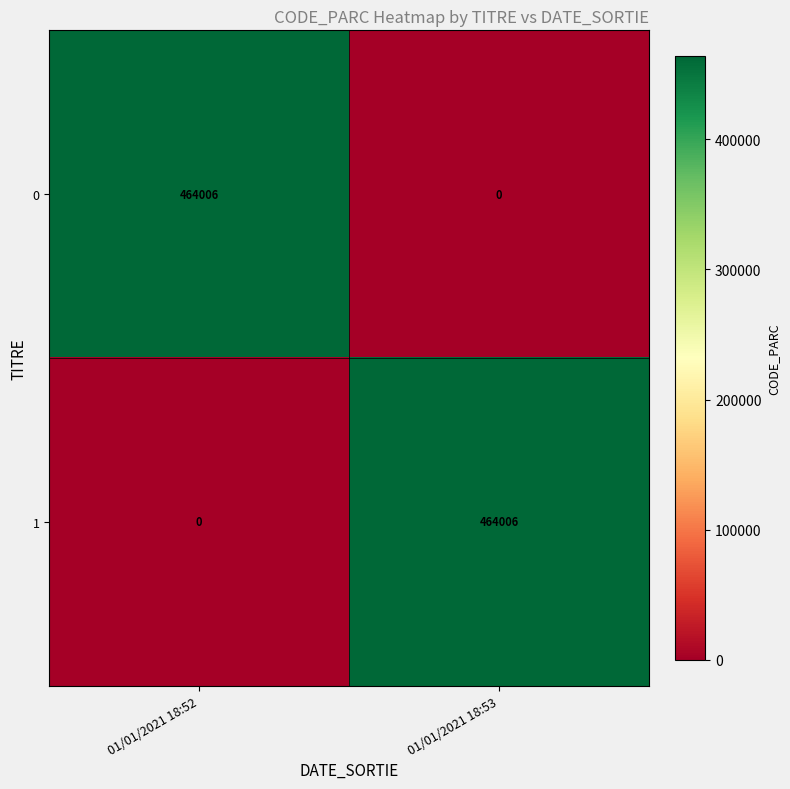

Reading left to right, transcribe all the data shown in this chart.

0: 01/01/2021 18:52=464006	01/01/2021 18:53=0
1: 01/01/2021 18:52=0	01/01/2021 18:53=464006